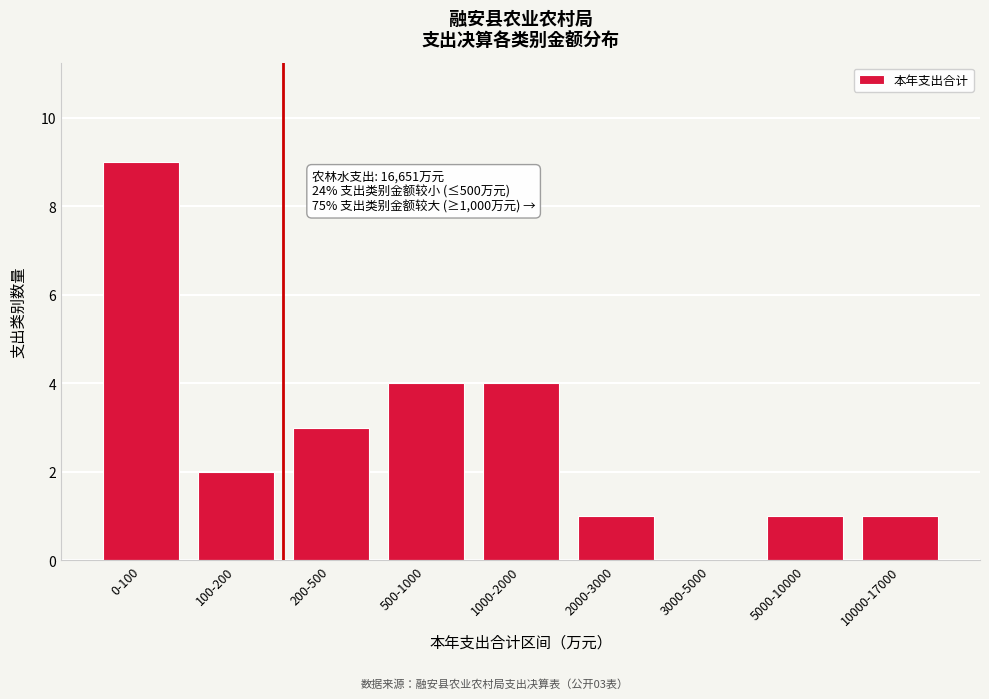

Reading left to right, transcribe all the data shown in this chart.

0-100=9	100-200=2	200-500=3	500-1000=4	1000-2000=4	2000-3000=1	3000-5000=0	5000-10000=1	10000-17000=1